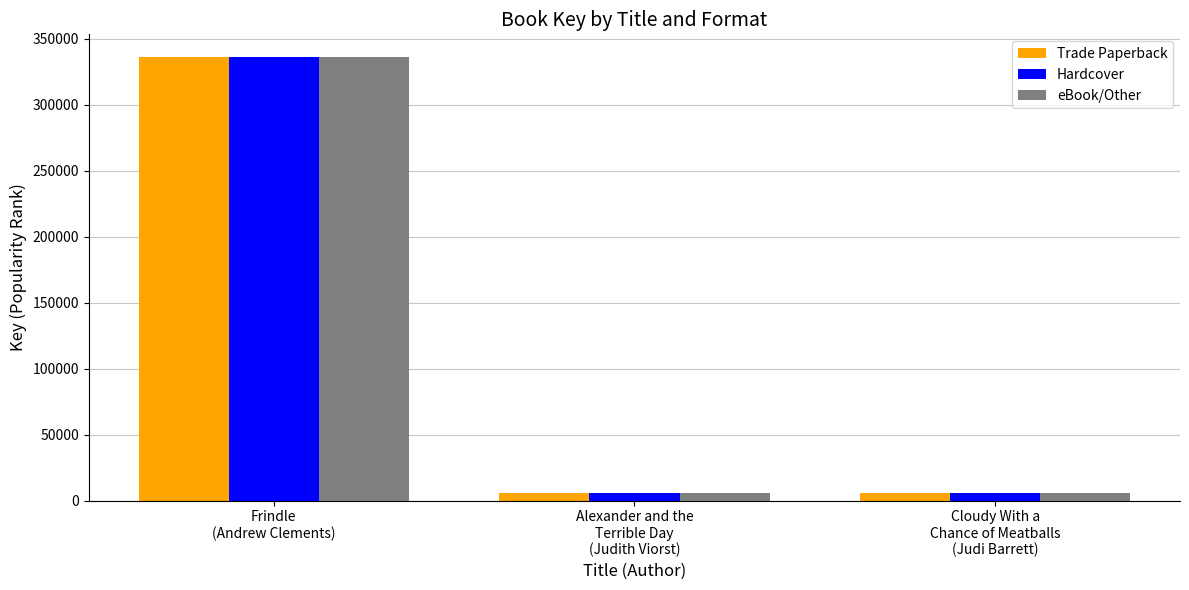

What is the total value across all series at Alexander and the
Terrible Day
(Judith Viorst)?

17535